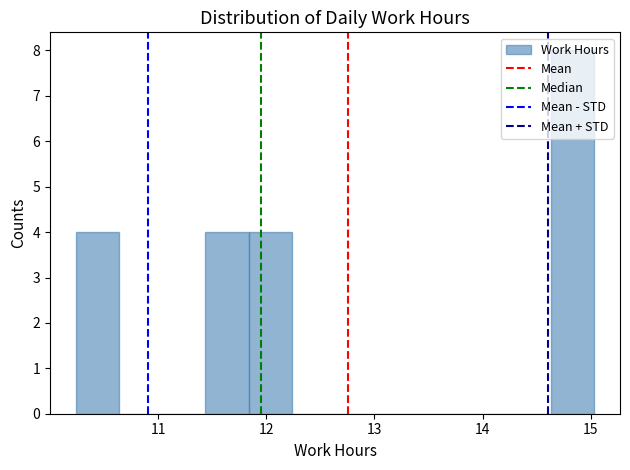

Read against the x-axis, roughly where is the centre of the tallest bar?

14.8